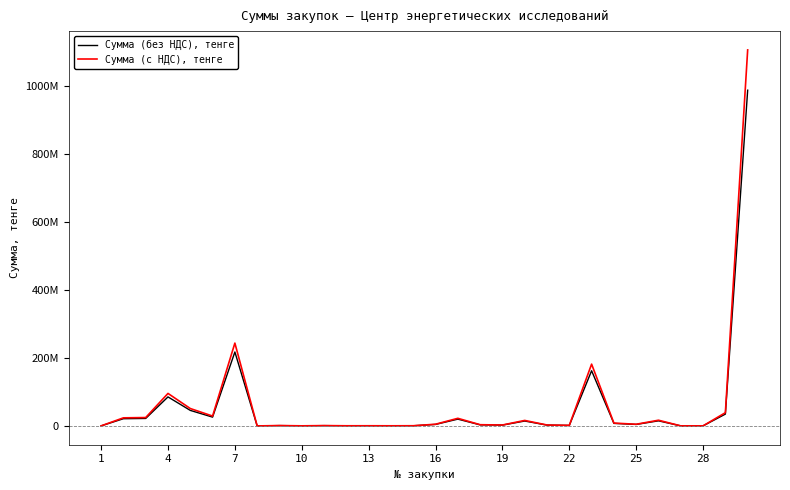

Is this an area chart (filled region under the line)?

No